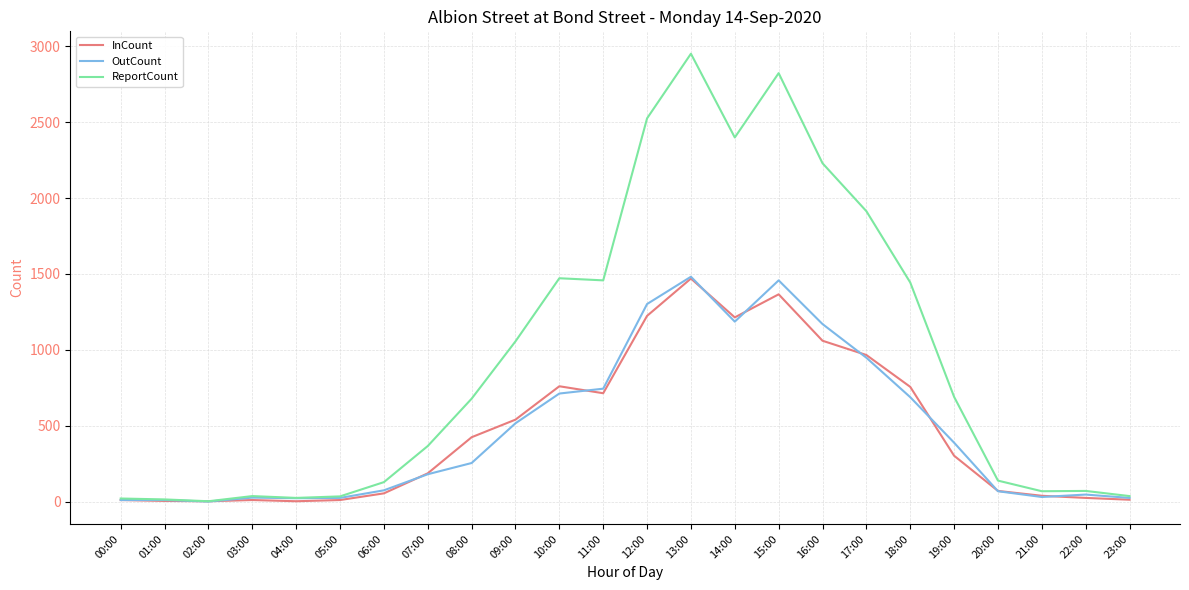

What is the highest value of the InCount series?

1470